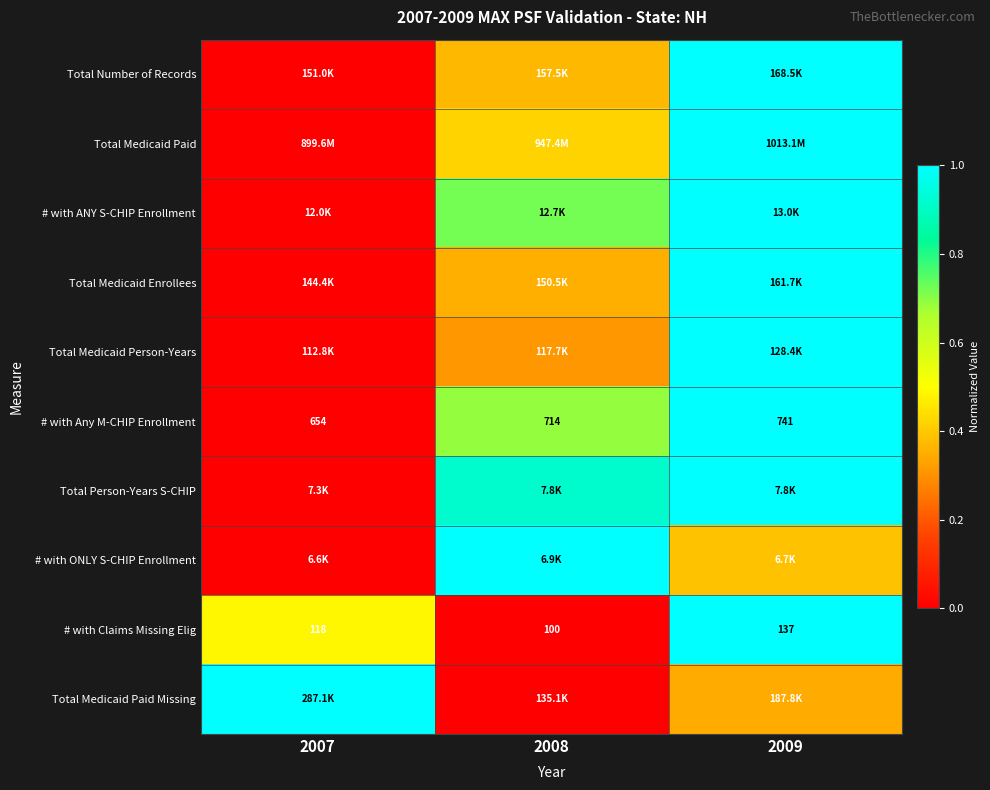

How many Total Medicaid Person-Years values are between 0 and 1?

3